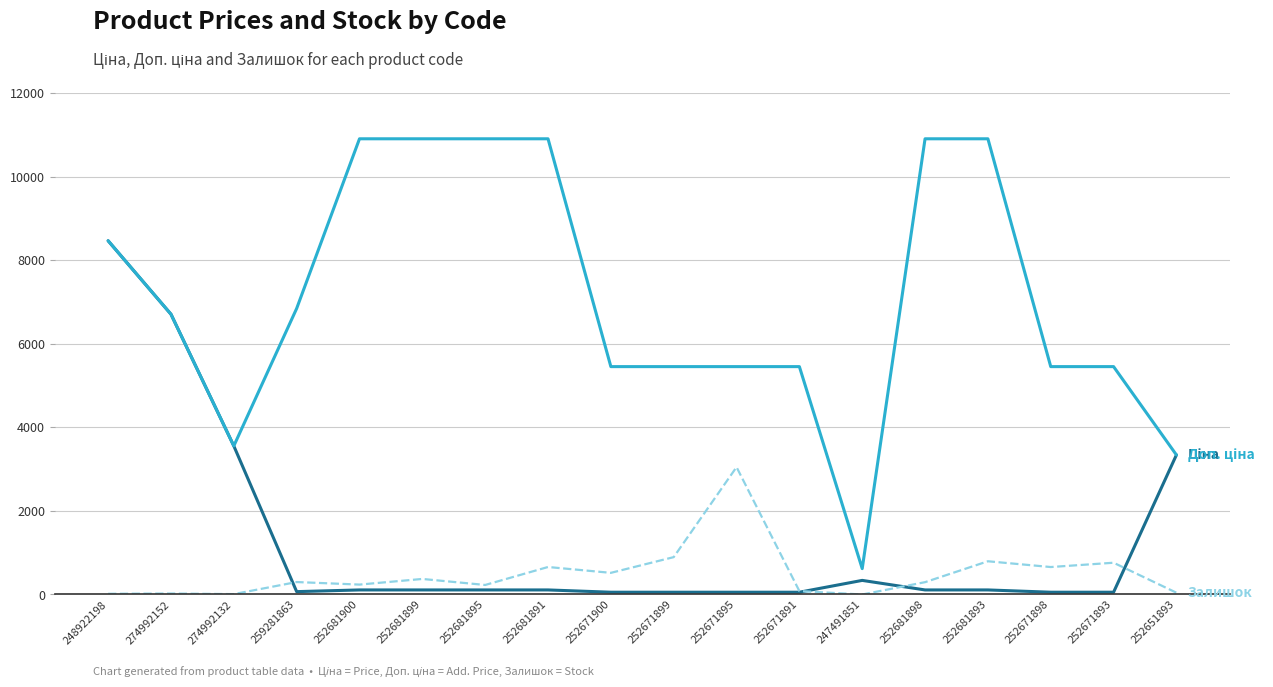

How many lines are shown in the chart?

3